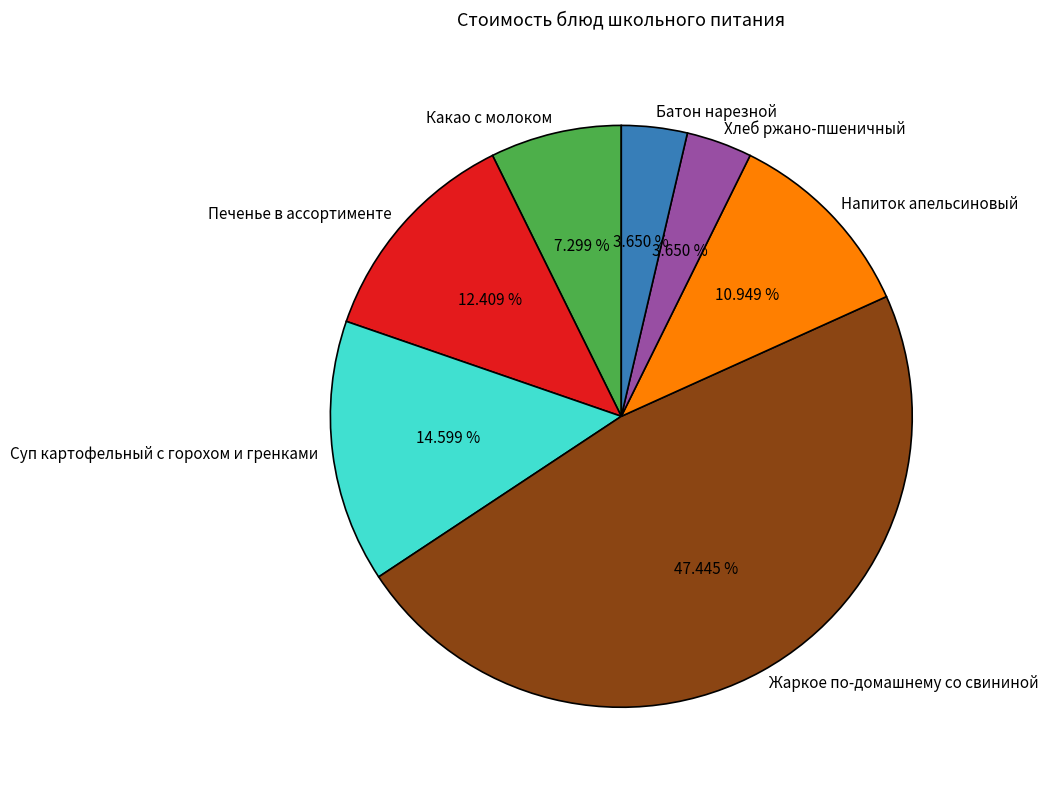

Does any single category account for the majority?

No